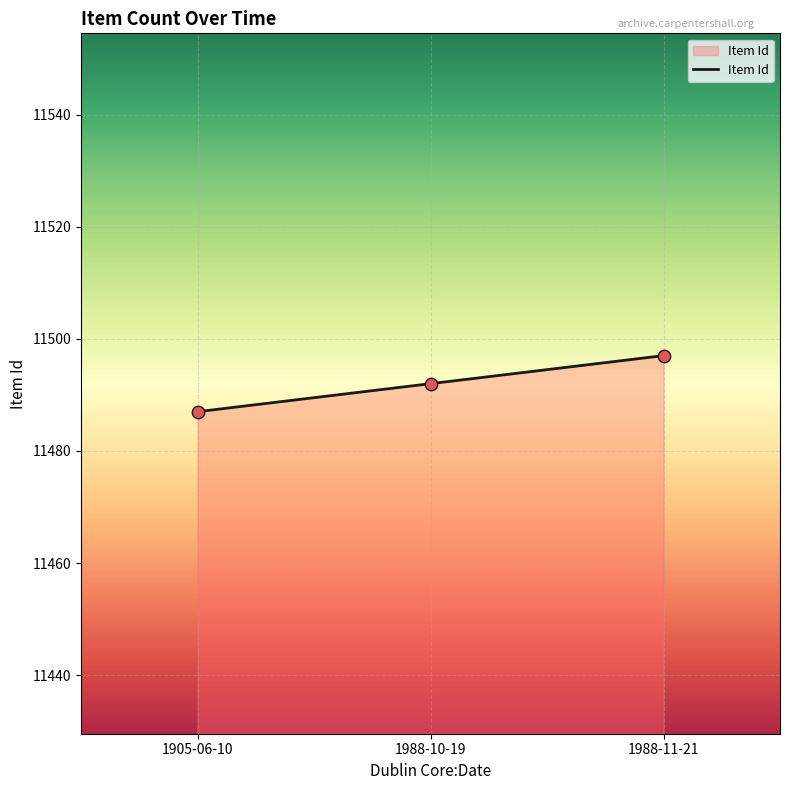

What is the change in value from 1988-10-19 to 1988-11-21?

+5